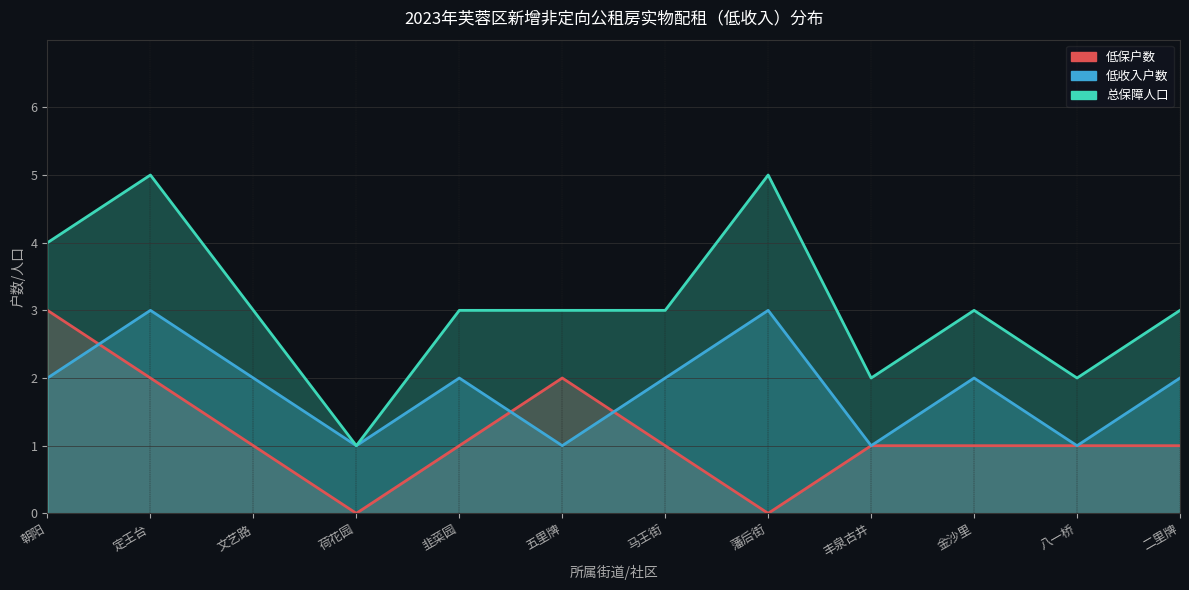

Count the 总保障人口 values in the range 3 to 4.

7